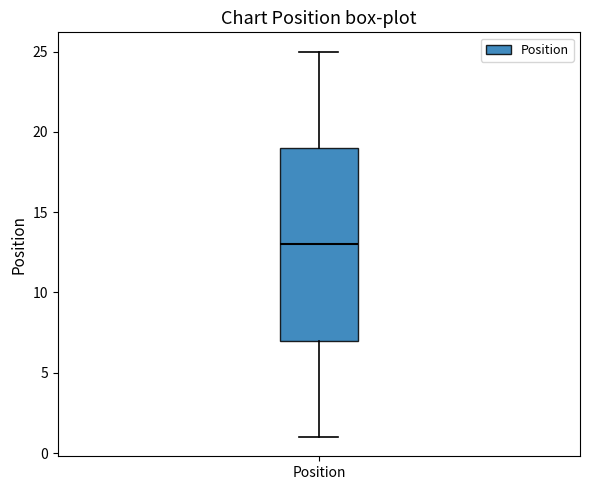

Where is the lower edge of the box for Position on the y-axis? The values are not printed on the chart, so give them approximately, as read against the axis.

7